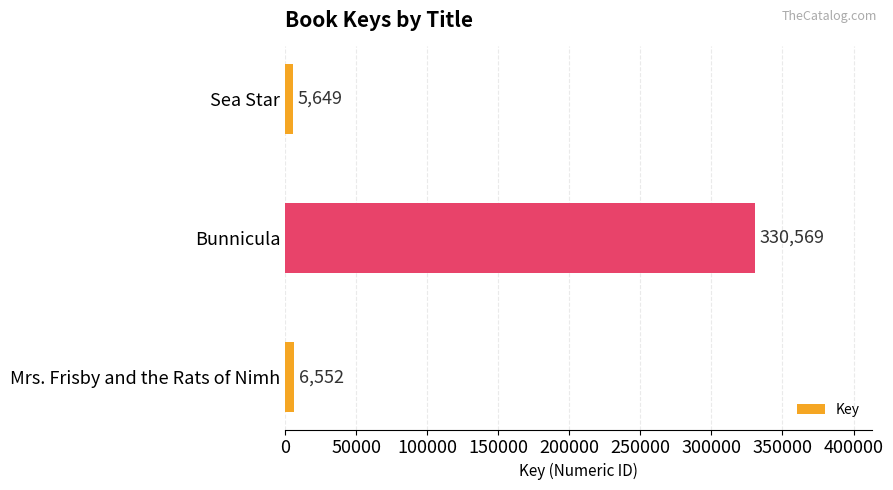

Are the bars grouped side by side (vs. stacked)?

No